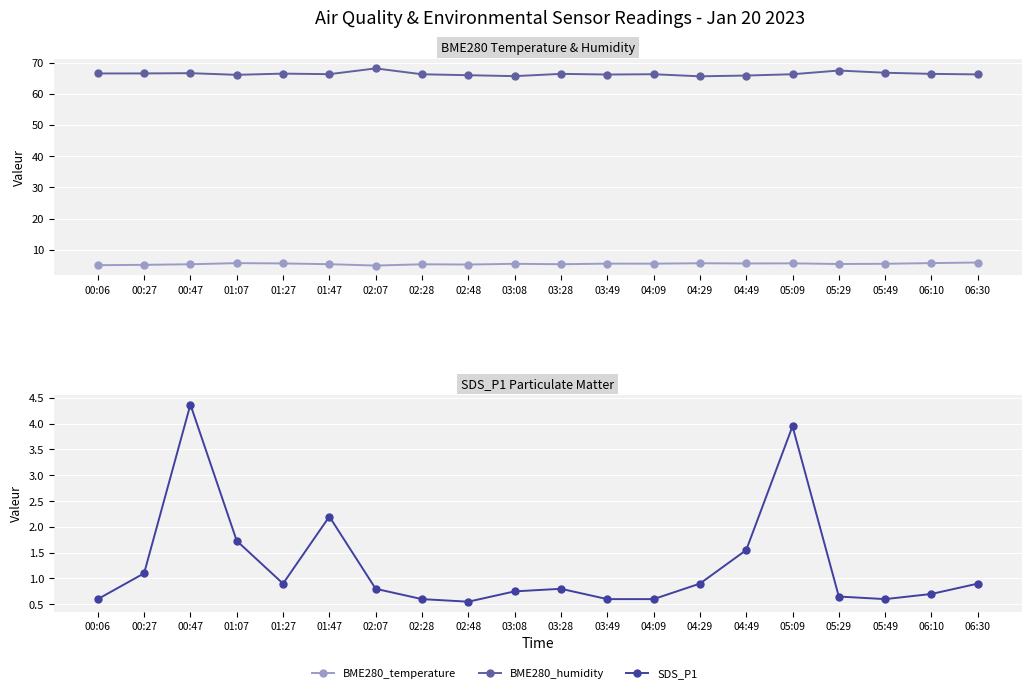

Reading left to right, transcribe all the data shown in this chart.

BME280_temperature: 5.0	5.1	5.3	5.7	5.6	5.3	4.9	5.3	5.2	5.5	5.3	5.5	5.5	5.6	5.6	5.6	5.4	5.5	5.7	5.9
BME280_humidity: 66.5	66.6	66.6	66.1	66.5	66.3	68.2	66.3	66.0	65.7	66.4	66.2	66.3	65.6	65.9	66.3	67.5	66.8	66.4	66.2
SDS_P1: 0.6	1.1	4.4	1.7	0.9	2.2	0.8	0.6	0.6	0.8	0.8	0.6	0.6	0.9	1.6	4.0	0.7	0.6	0.7	0.9